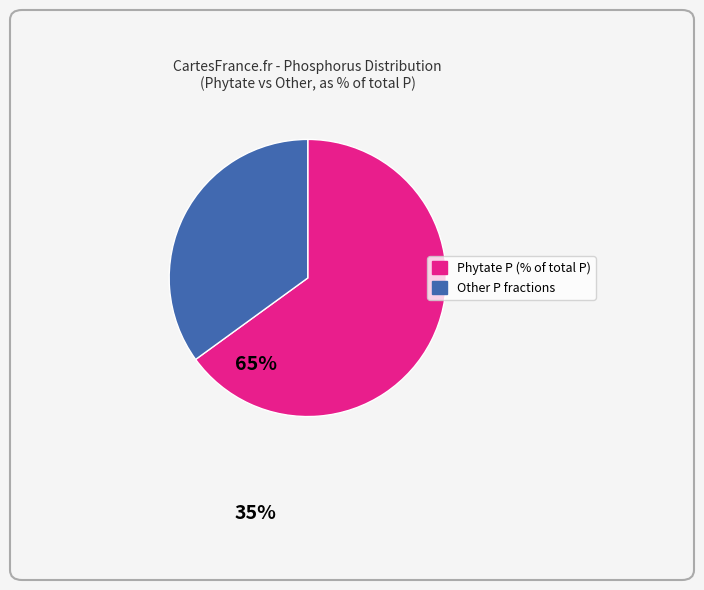

Is there a majority slice in this chart?

Yes